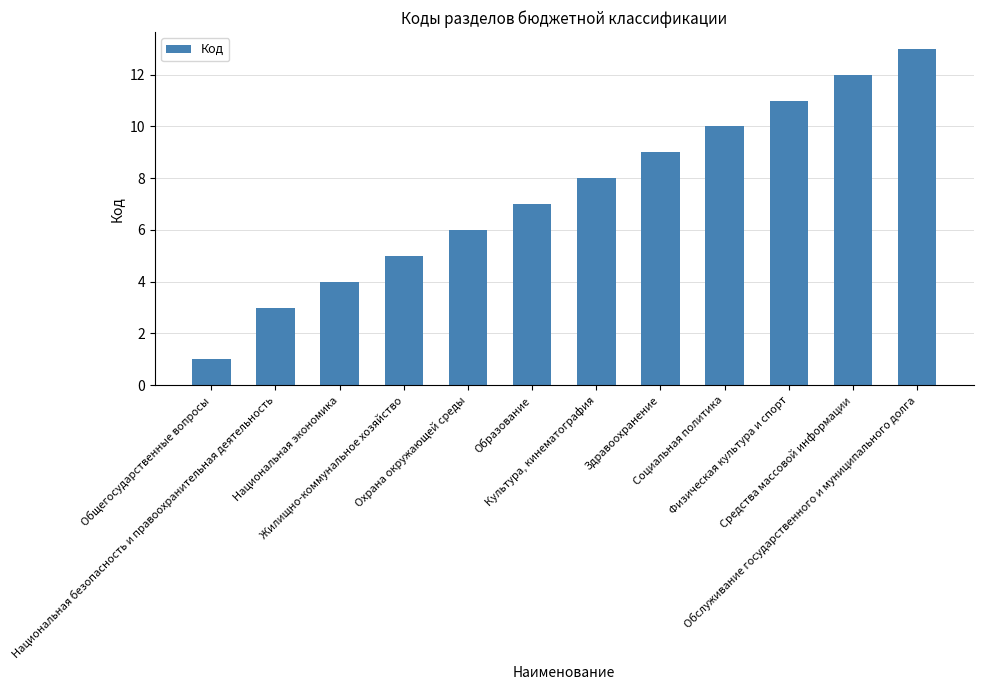

True or false: the data shows 7 at Жилищно-коммунальное хозяйство.

False